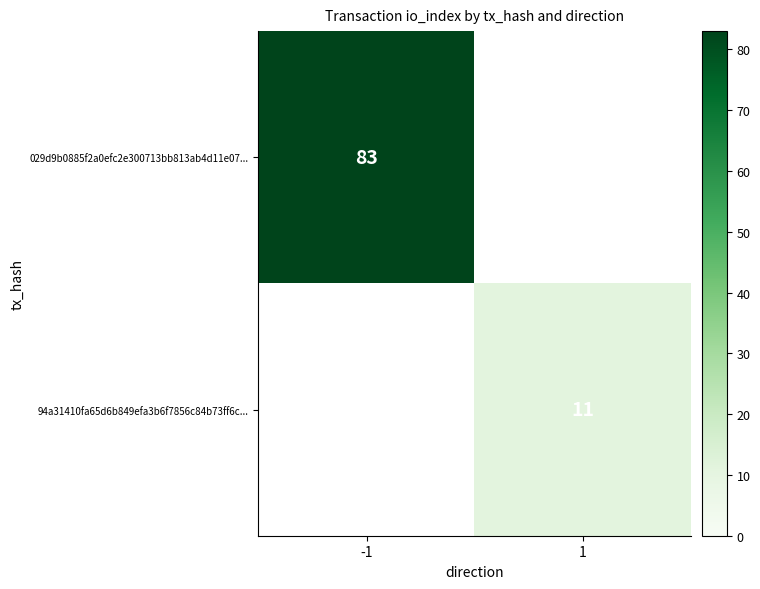

Is it true that 94a31410fa65d6b849efa3b6f7856c84b73ff6c... equals 6 at 1?

False